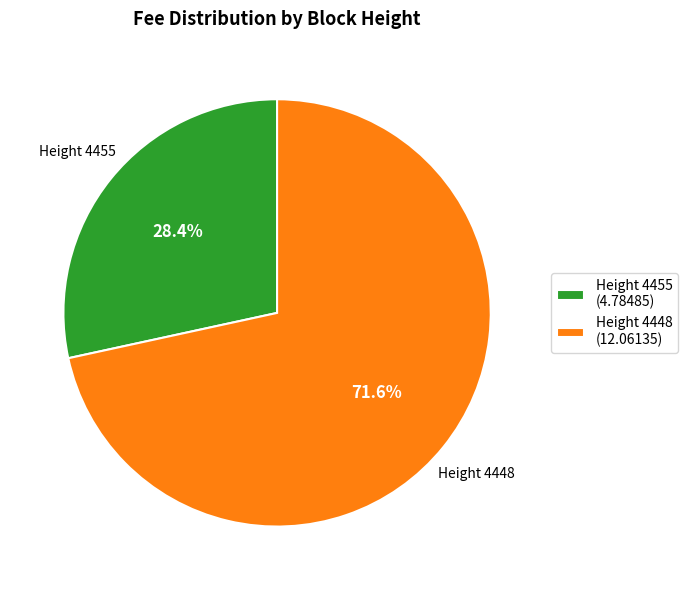

Which category has the biggest portion of the pie?

Height 4448 (12.06135)